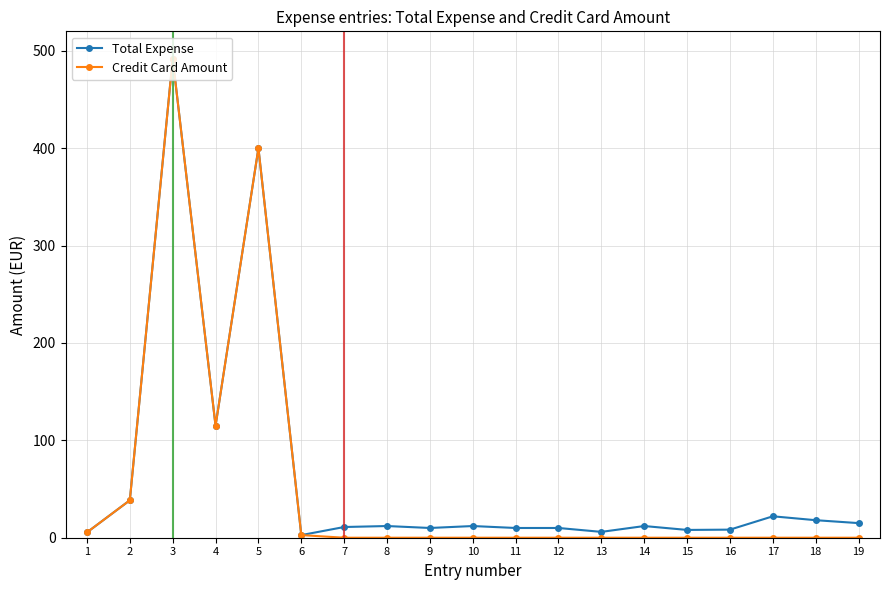

How many data points does each series have?

19